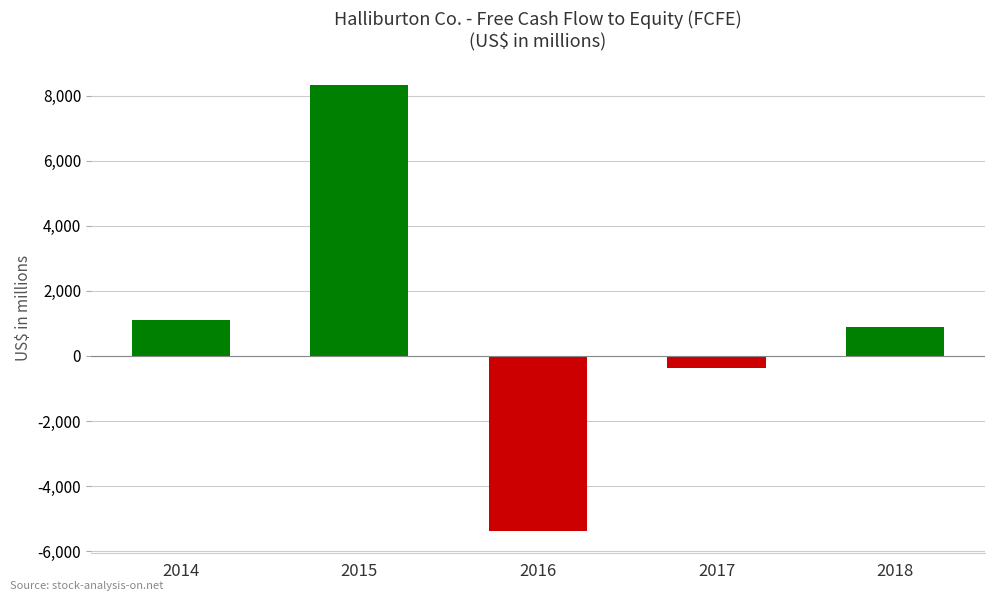

At which label does the data first exceed 904?

2014